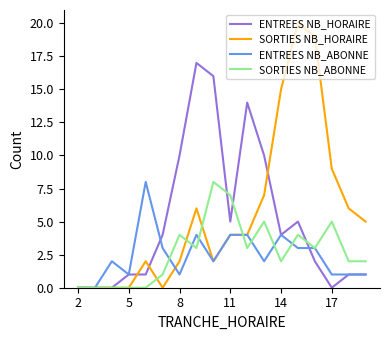

In SORTIES NB_ABONNE, how many points are higher than both neighbors (excluding endpoints)?

5